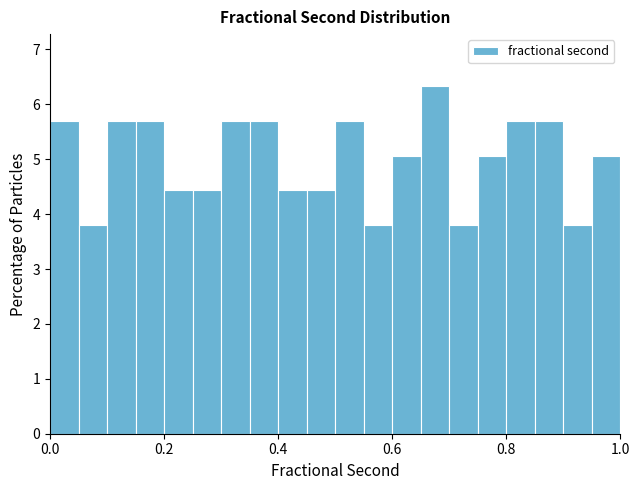

Around what value on the x-axis is the tallest bar? Give the approximate position of its centre, as read against the axis.

0.68